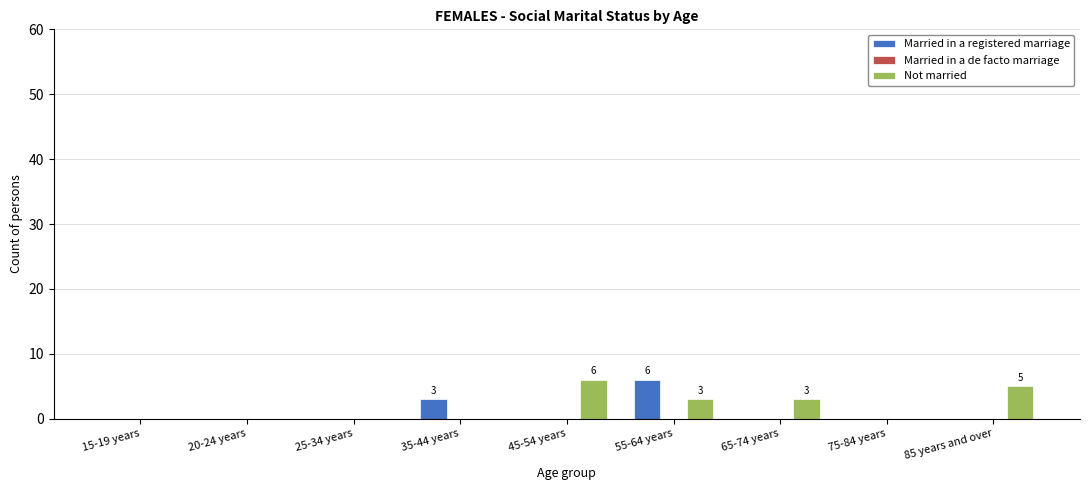

Reading left to right, list all the values displayed in this chart.

Married in a registered marriage: 15-19 years=0	20-24 years=0	25-34 years=0	35-44 years=3	45-54 years=0	55-64 years=6	65-74 years=0	75-84 years=0	85 years and over=0
Not married: 15-19 years=0	20-24 years=0	25-34 years=0	35-44 years=0	45-54 years=6	55-64 years=3	65-74 years=3	75-84 years=0	85 years and over=5